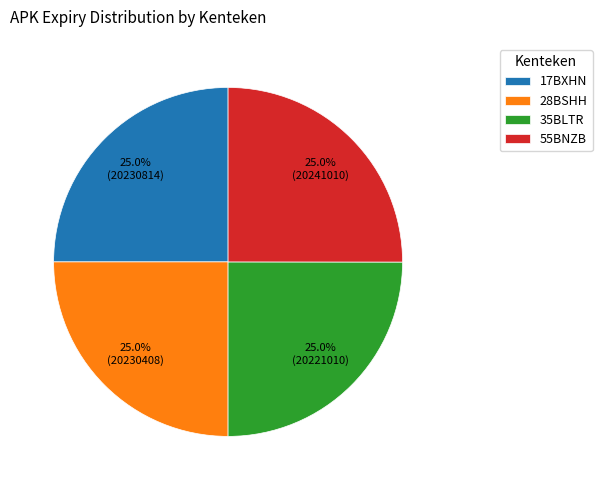

Approximately how many times larger is the value at 55BNZB compared to 17BXHN?

1.0